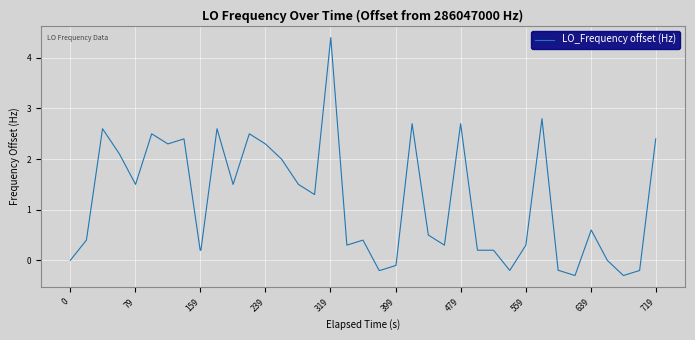

What is the minimum value shown in the chart?

-0.3